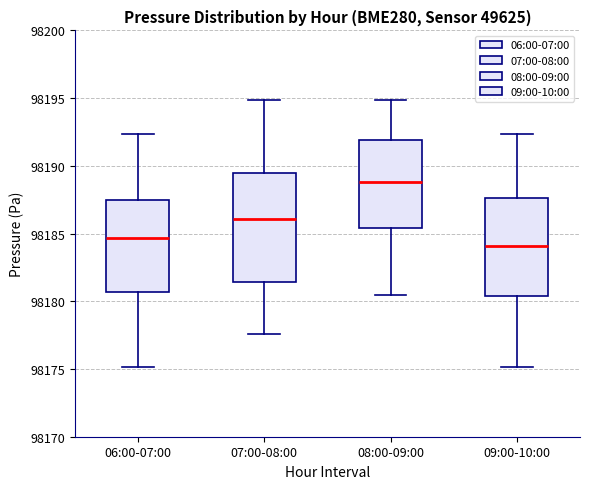

Reading left to right, read every box against the y-axis: the position of its median line, the range the box covers, and the ends of its whiskers. The values are not printed on the chart, so give them approximately, as read against the axis.

06:00-07:00: median 98184.5, box 98180.5 to 98187.5, whiskers 98175.0 to 98192.5
07:00-08:00: median 98186.0, box 98181.5 to 98189.5, whiskers 98177.5 to 98195.0
08:00-09:00: median 98189.0, box 98185.5 to 98192.0, whiskers 98180.5 to 98195.0
09:00-10:00: median 98184.0, box 98180.5 to 98187.5, whiskers 98175.0 to 98192.5